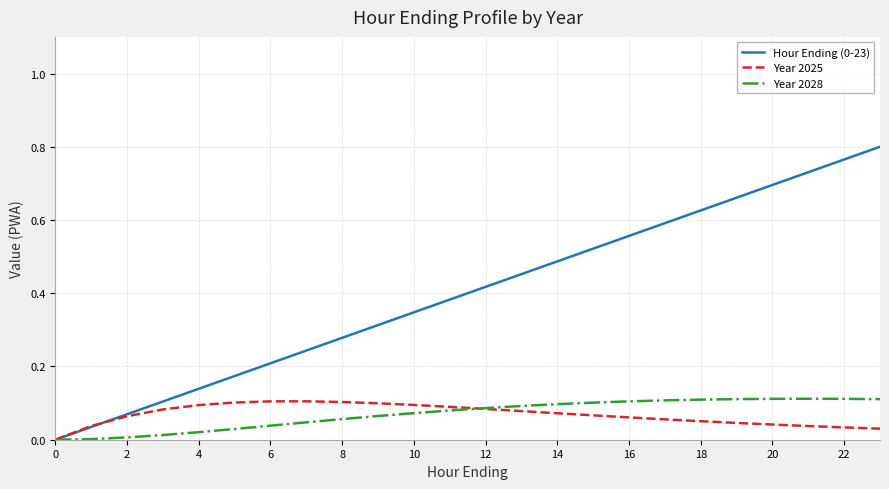

Count the Year 2025 values in the range 0 to 1.

24